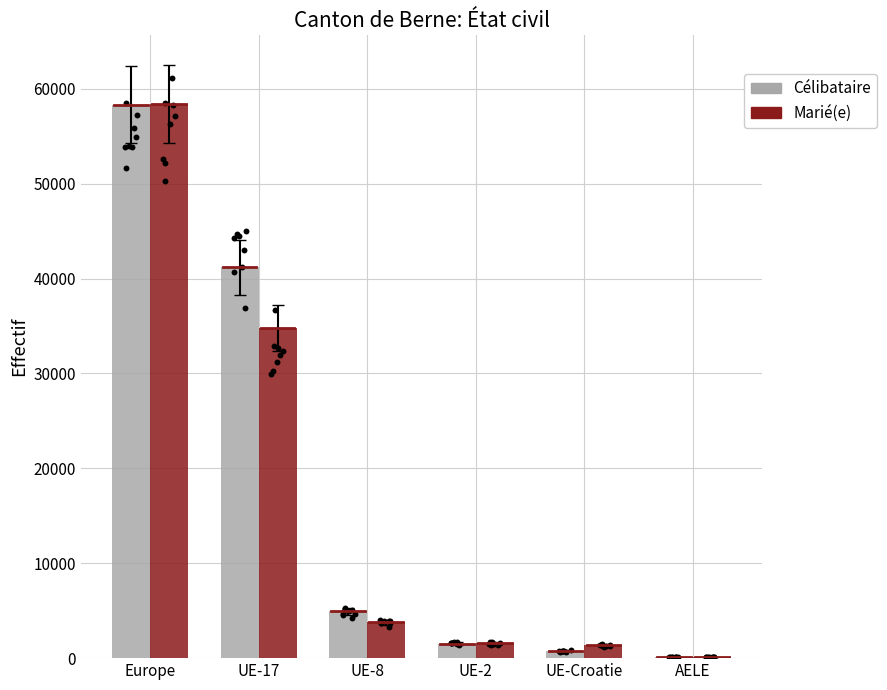

Is the value of Marié(e) at UE-17 greater than the value of Célibataire at UE-8?

Yes